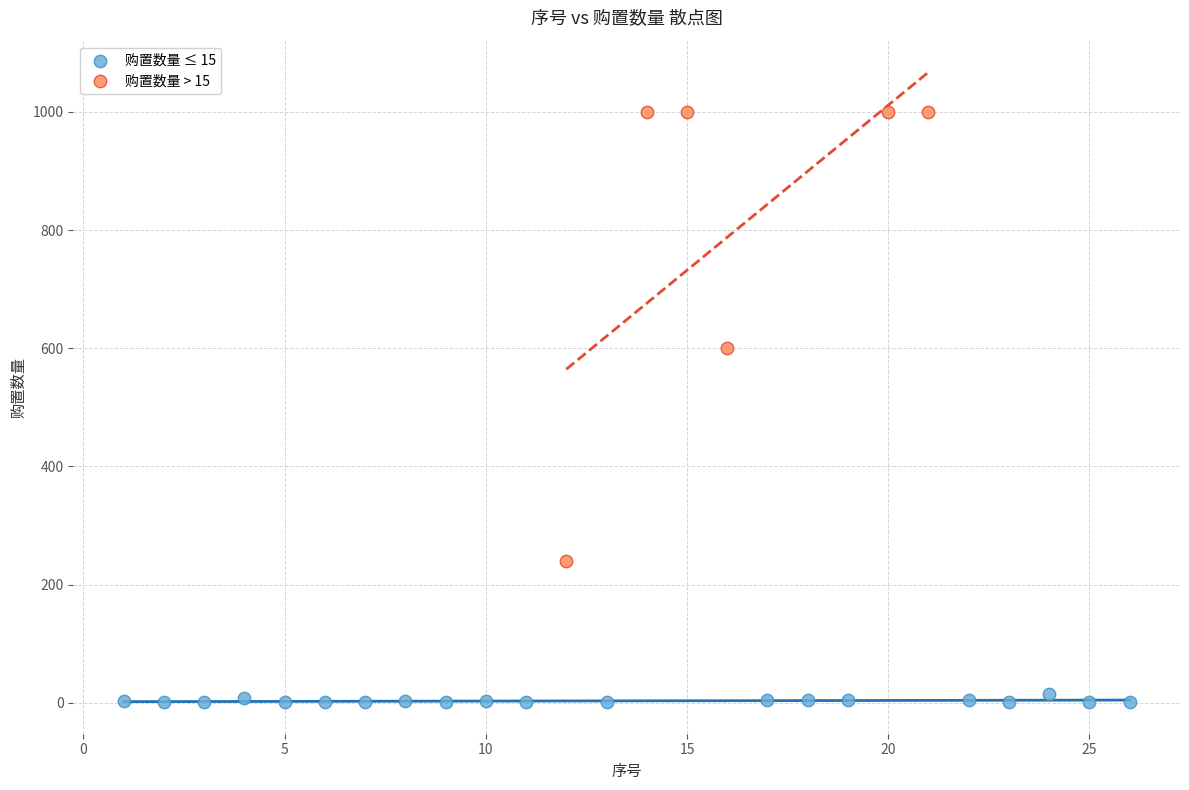

Which series has the largest Y range (max minus min)?

购置数量 > 15